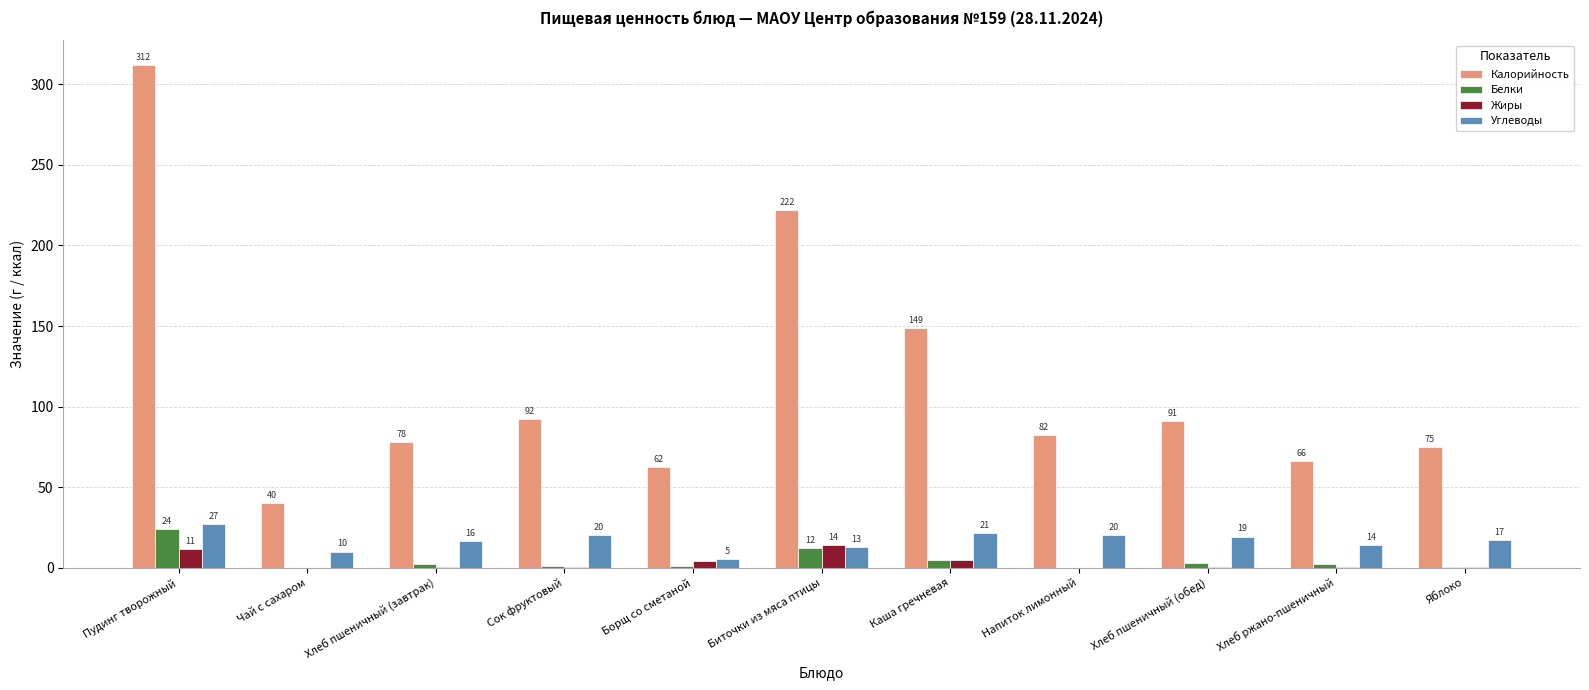

What are all the series names shown in the legend?

Калорийность, Белки, Жиры, Углеводы